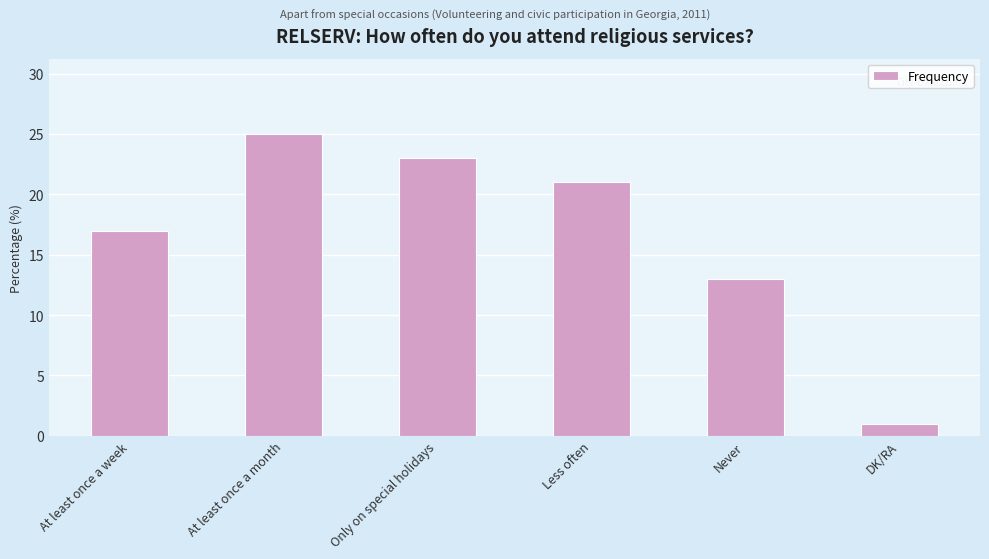

Reading left to right, transcribe all the data shown in this chart.

At least once a week=17	At least once a month=25	Only on special holidays=23	Less often=21	Never=13	DK/RA=1